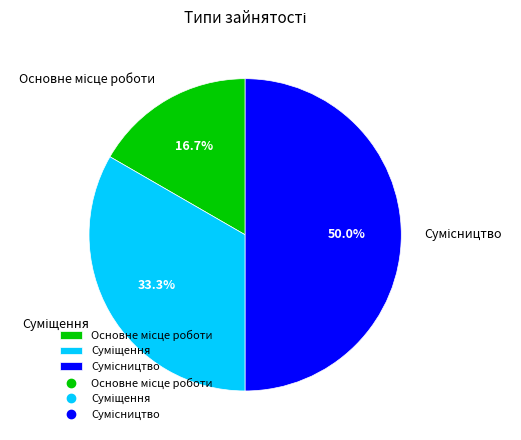

Rank the categories by value from highest to lowest.

Сумісництво, Суміщення, Основне місце роботи